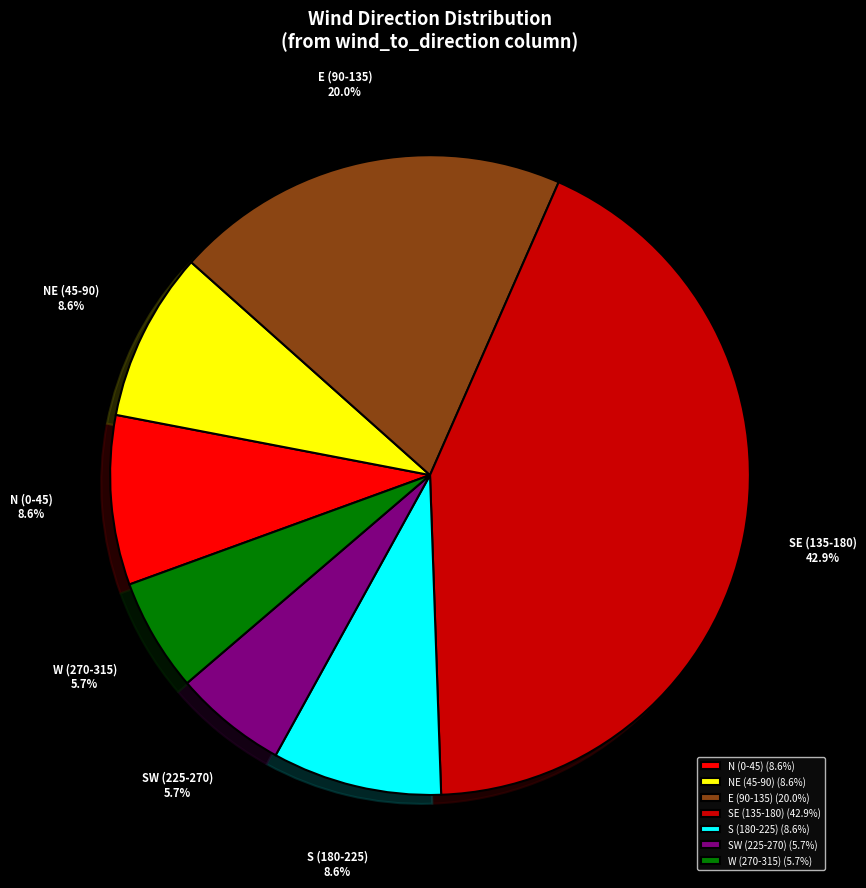

How many segments does this pie chart have?

7